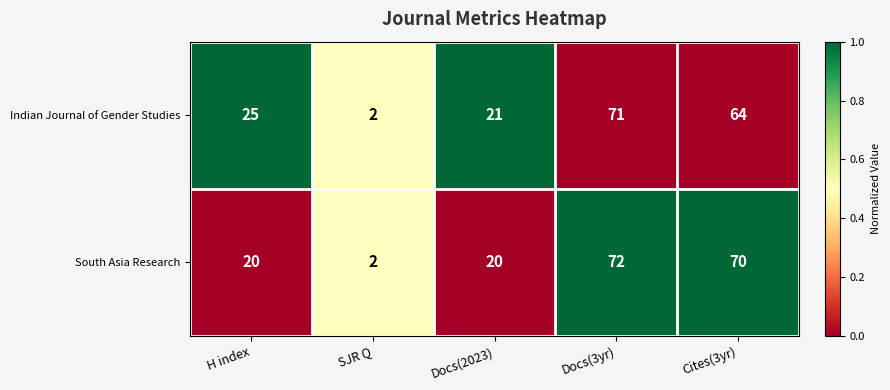

At Docs(3yr), list the series in order from largest to smallest.

South Asia Research, Indian Journal of Gender Studies